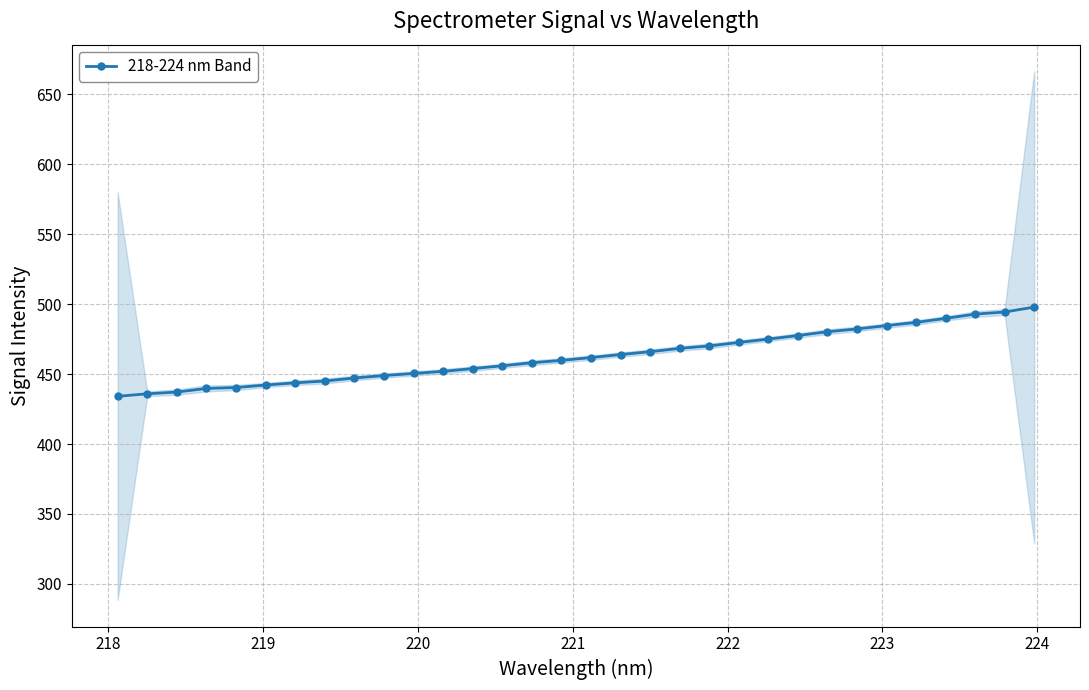

What is the maximum value for 218-224 nm Band?

497.8